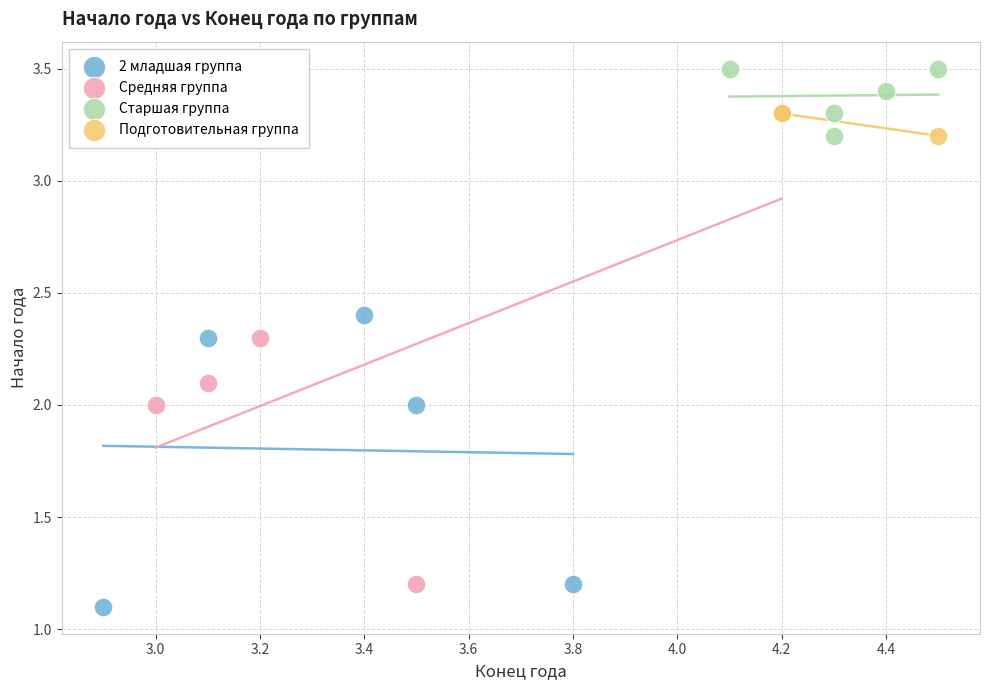

Which series reaches the maximum Y coordinate?

Старшая группа